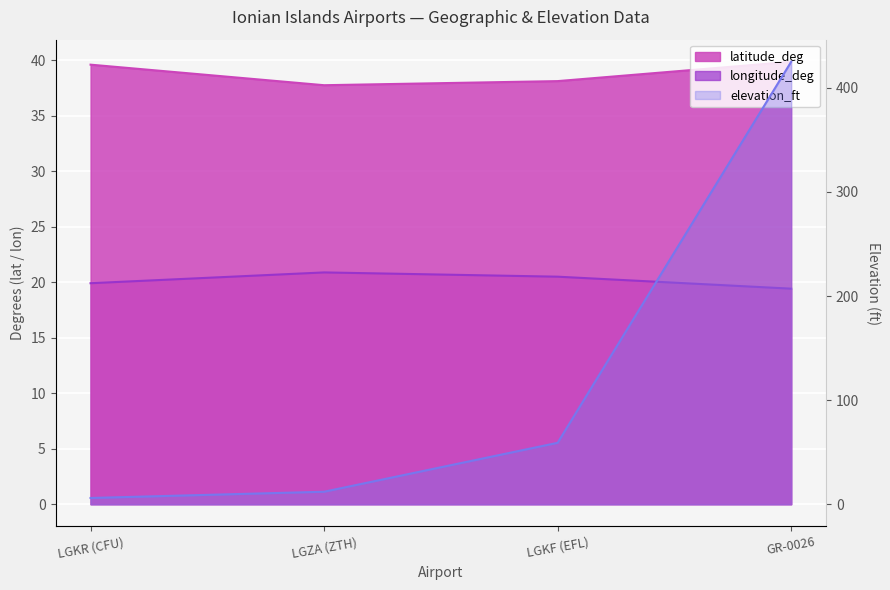

What is the label of the 1st point from the left?

LGKR (CFU)